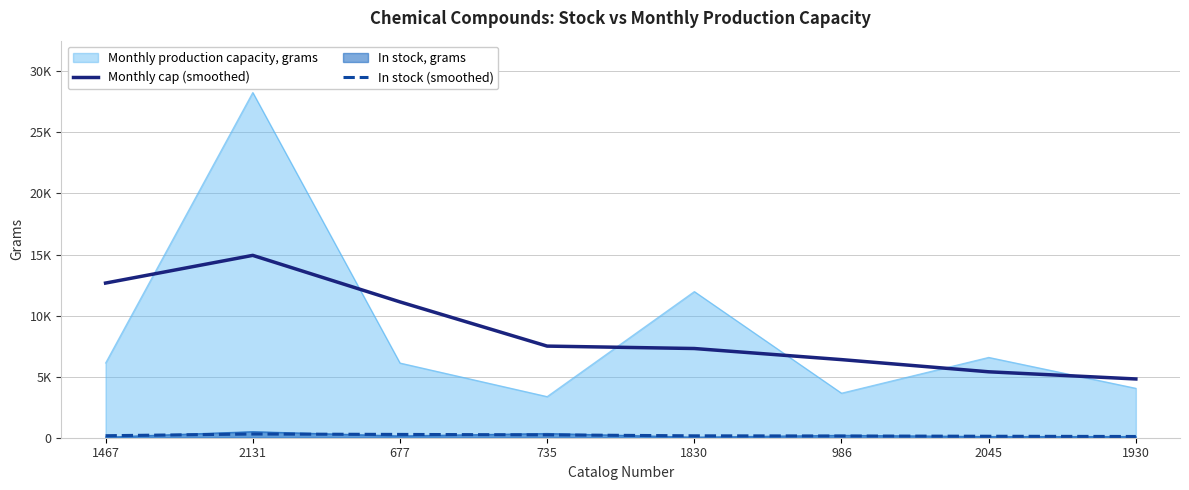

Which category has the highest value across all series?

2131